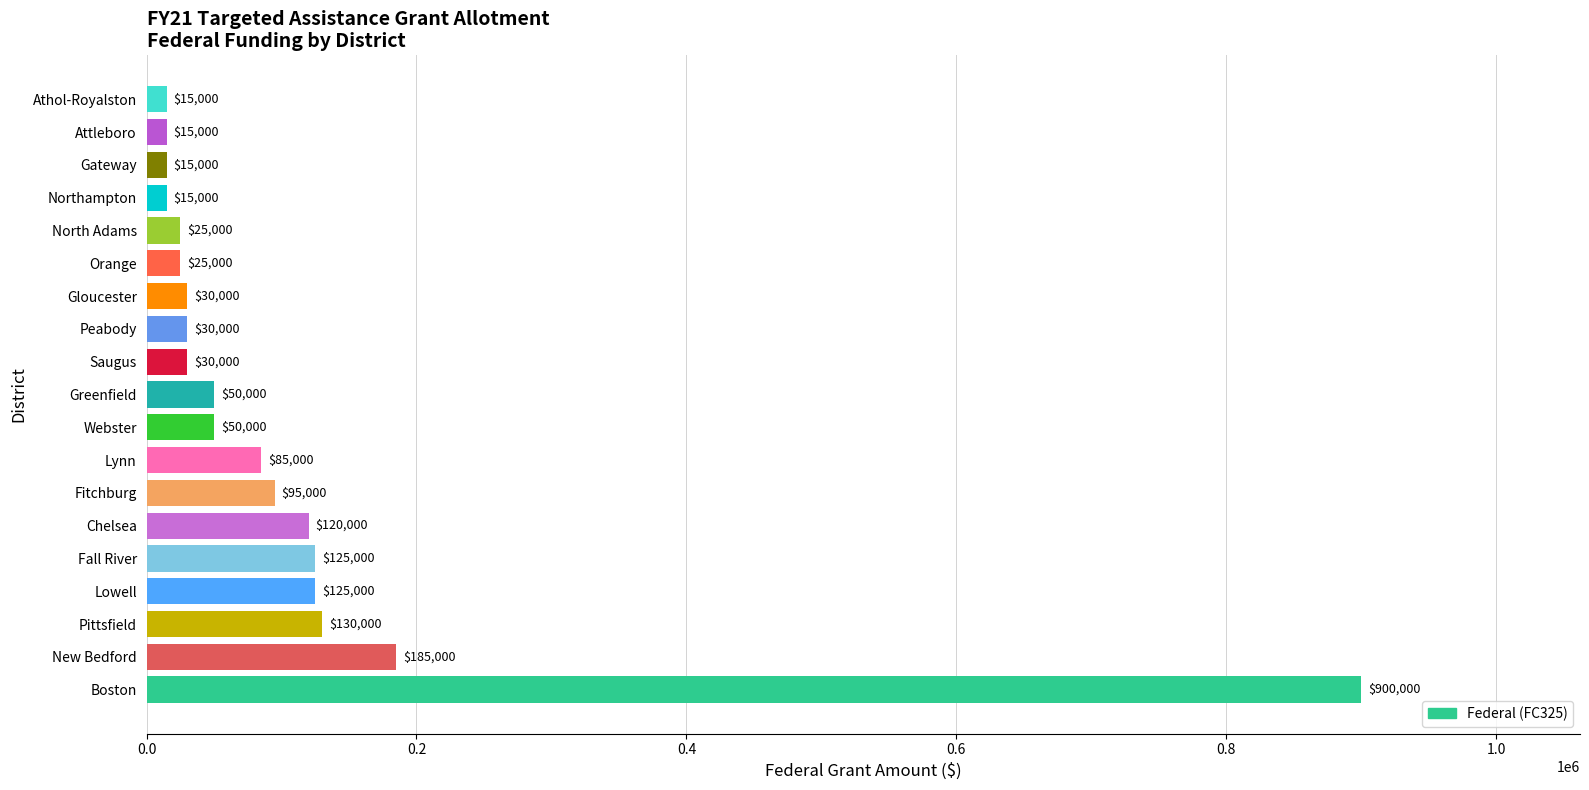

The chart shows a value of 121944 at Lynn. True or false?

False